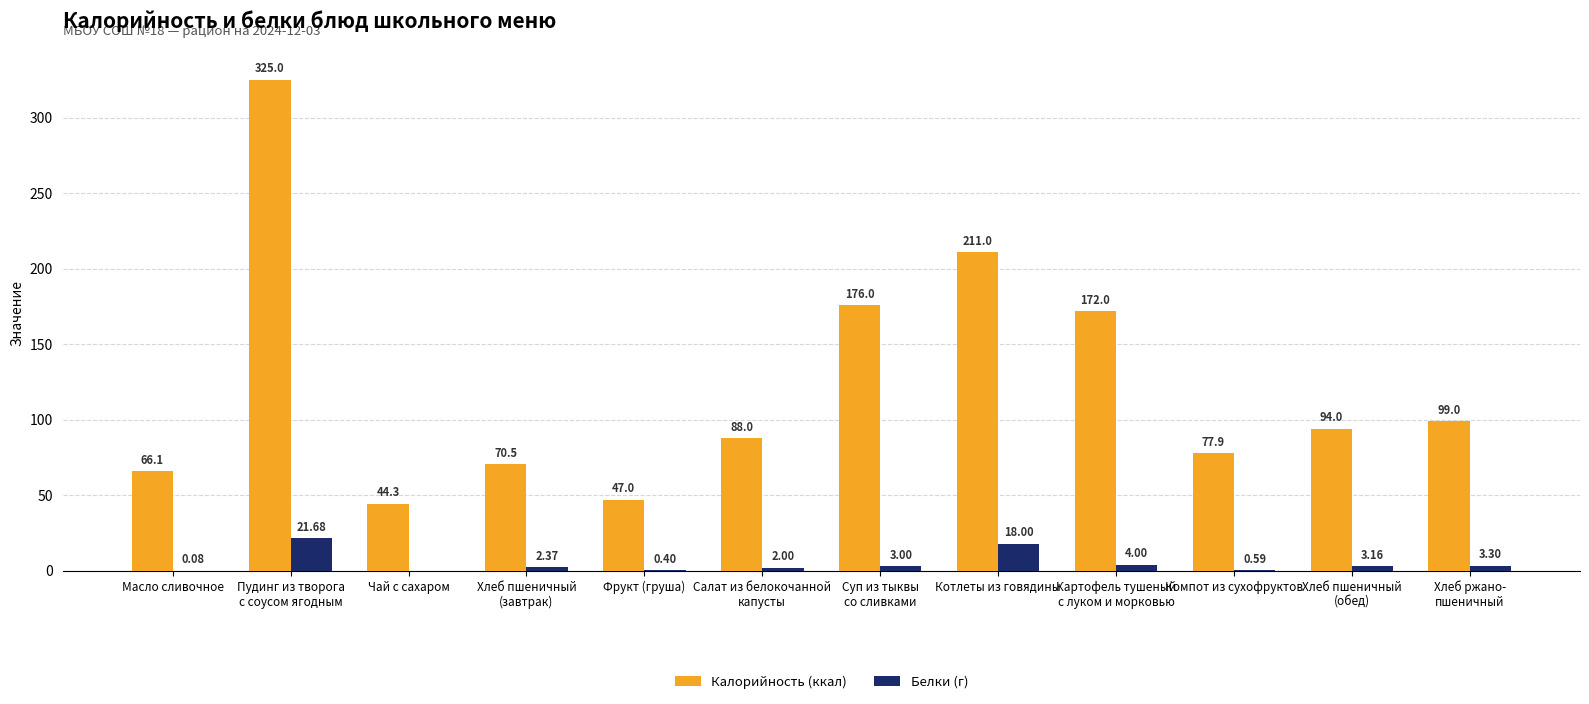

How many data points does each series have?

12